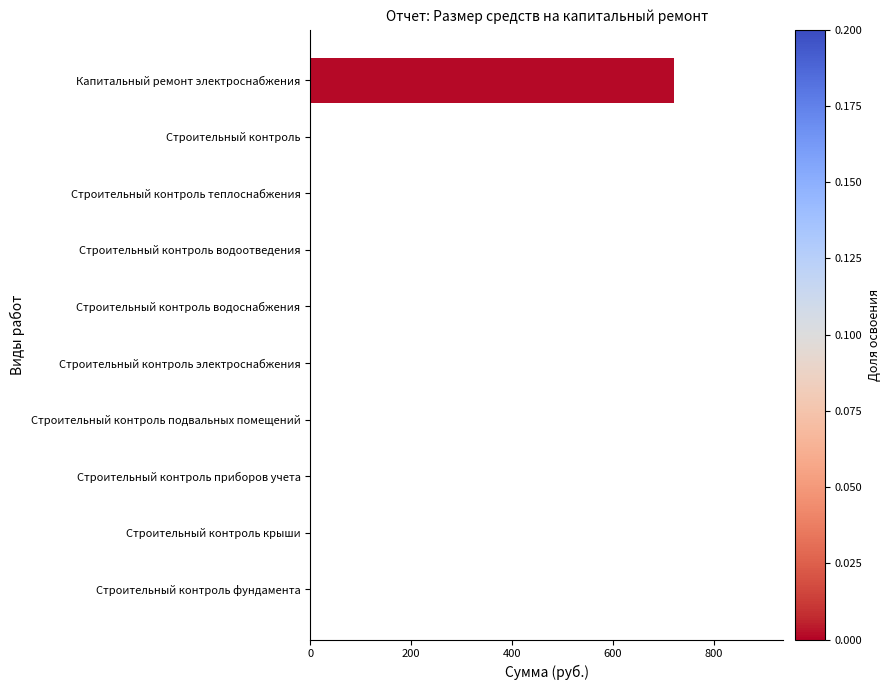

What is the sum of all values?

721.6